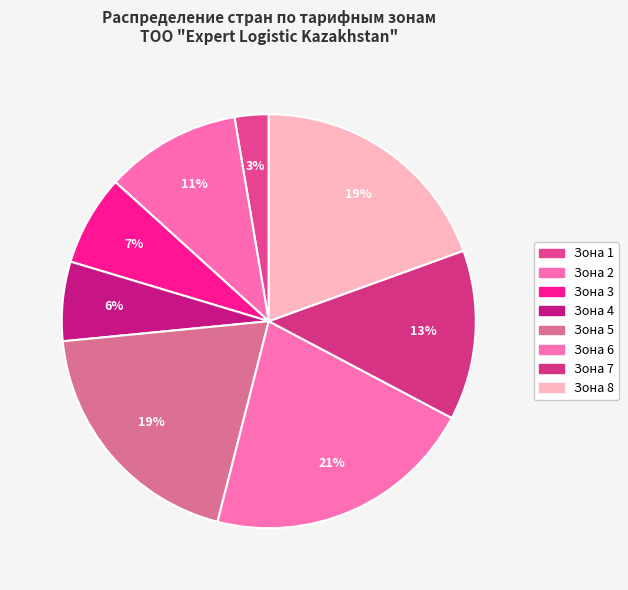

How many slices are in this pie chart?

8